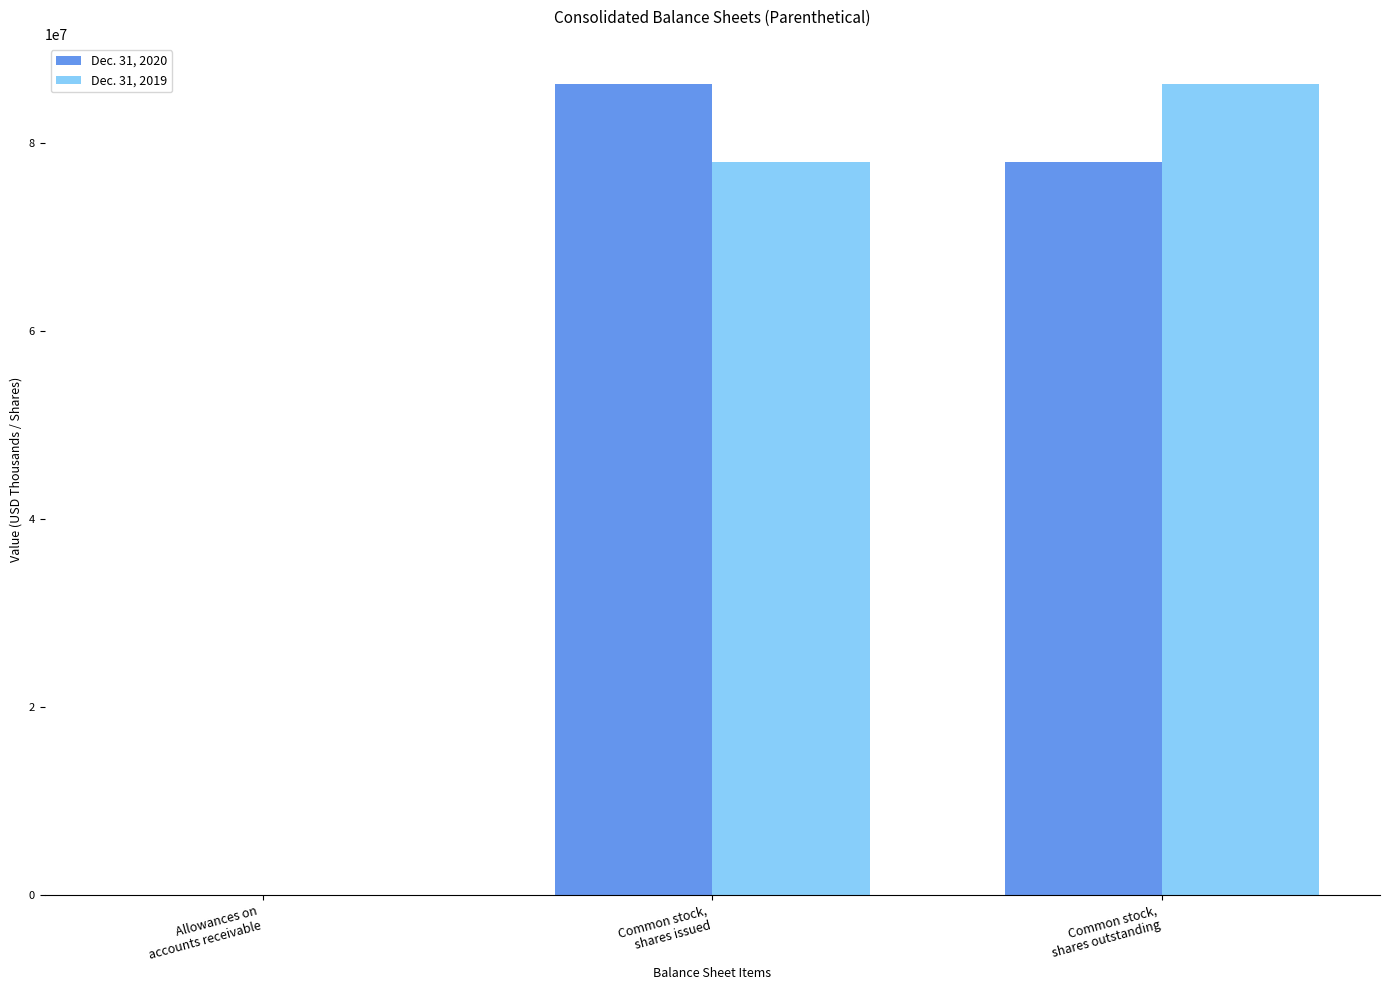

The value of Dec. 31, 2019 at Common stock,
shares issued is 26139883. True or false?

False